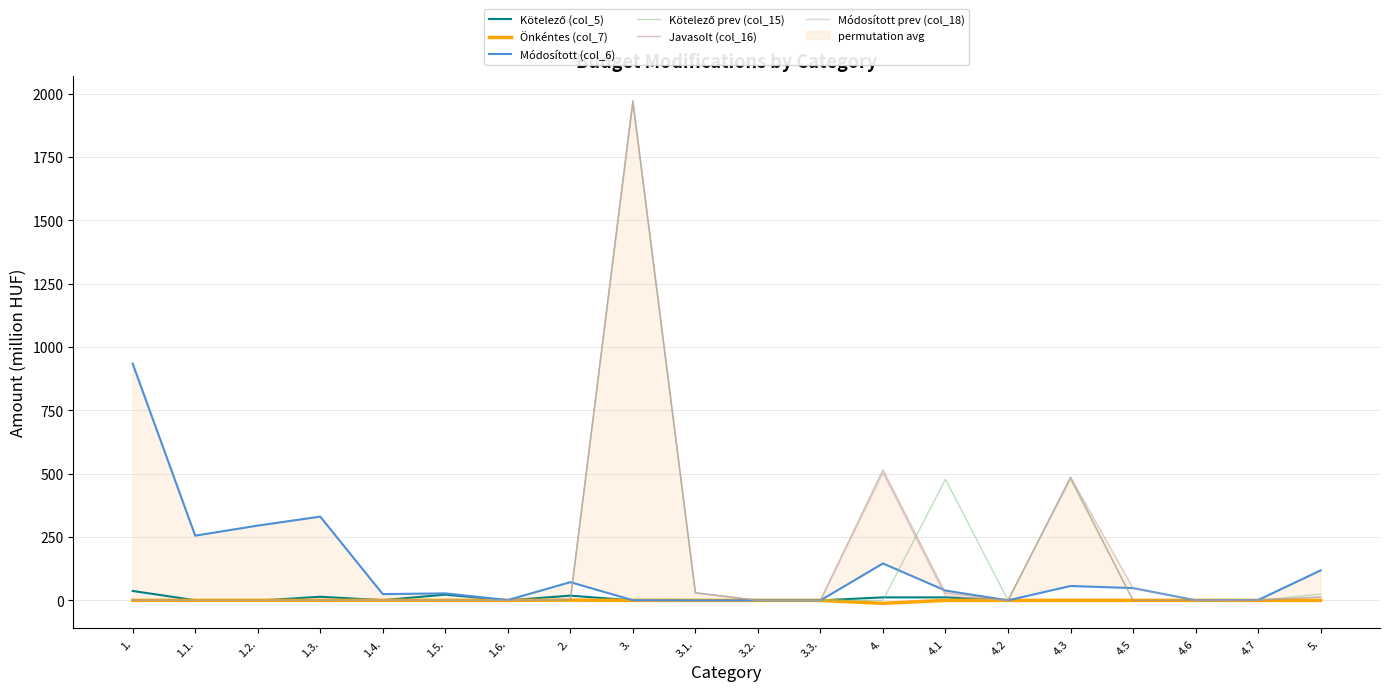

Does the chart display data point markers on the line(s)?

No